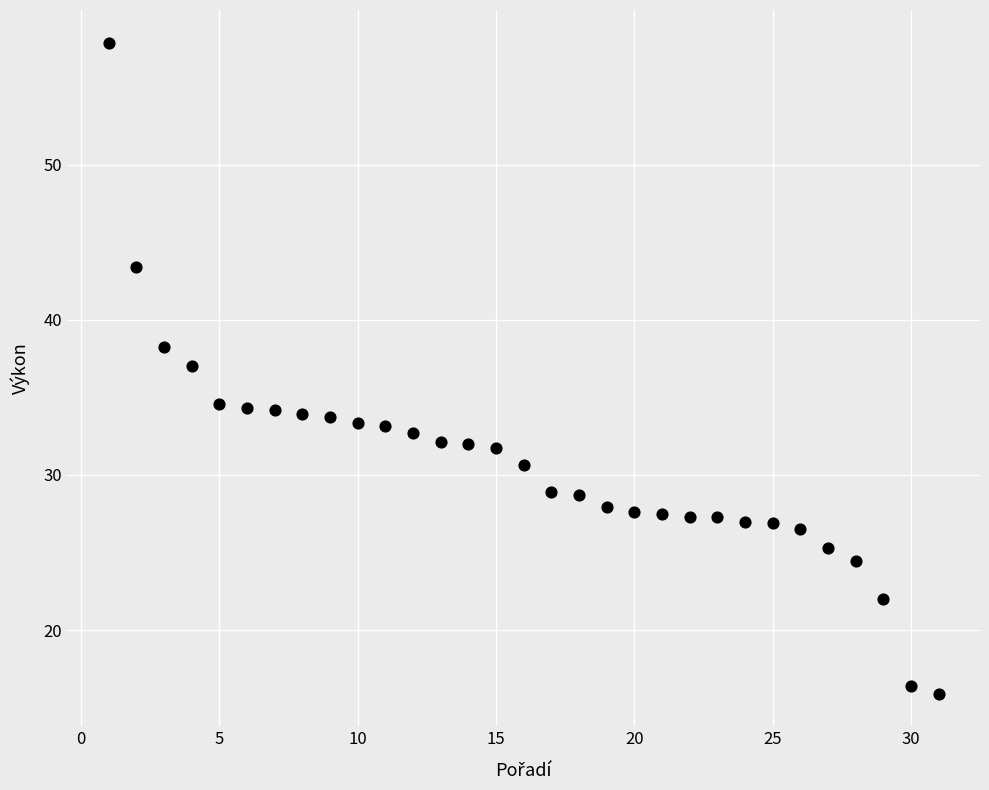

What is the range of X values (max minus min)?

30.0